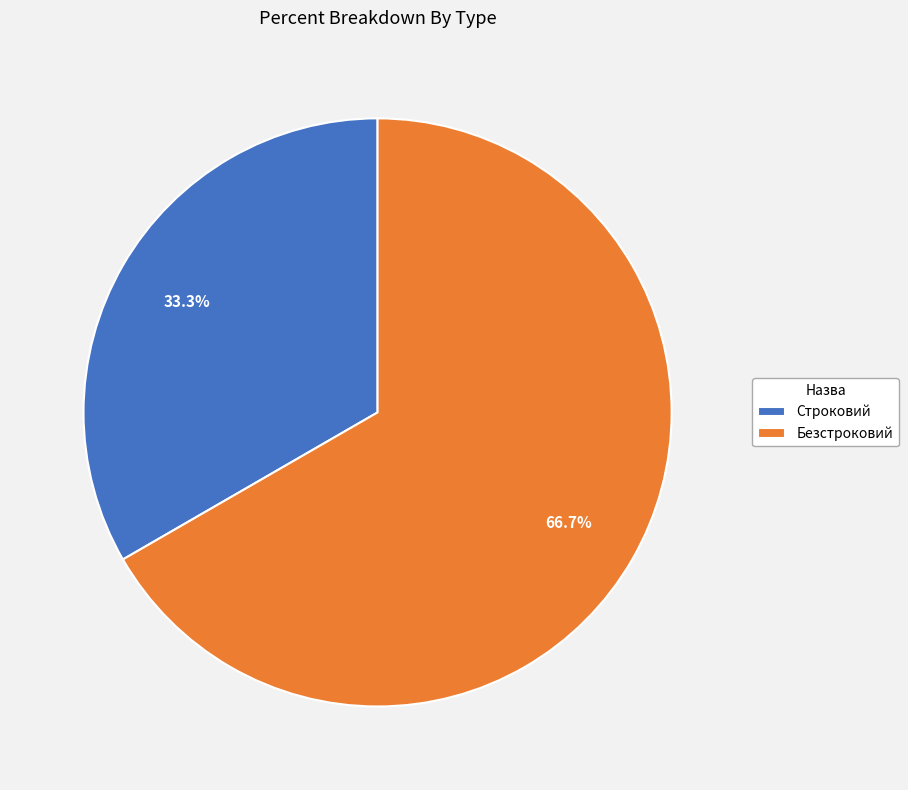

How many slices are in this pie chart?

2